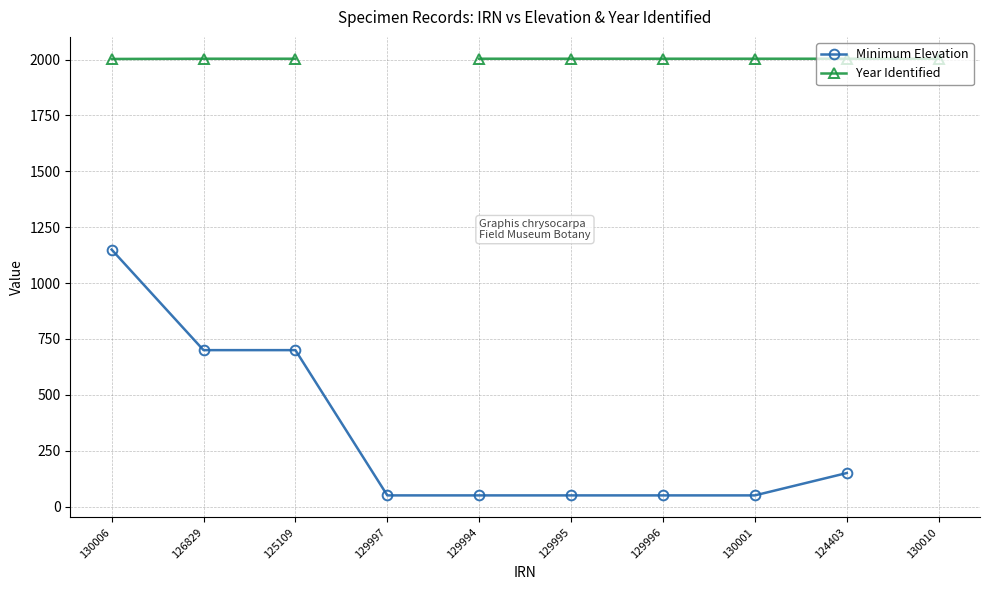

At how many categories does at least one series exceed 697?

9